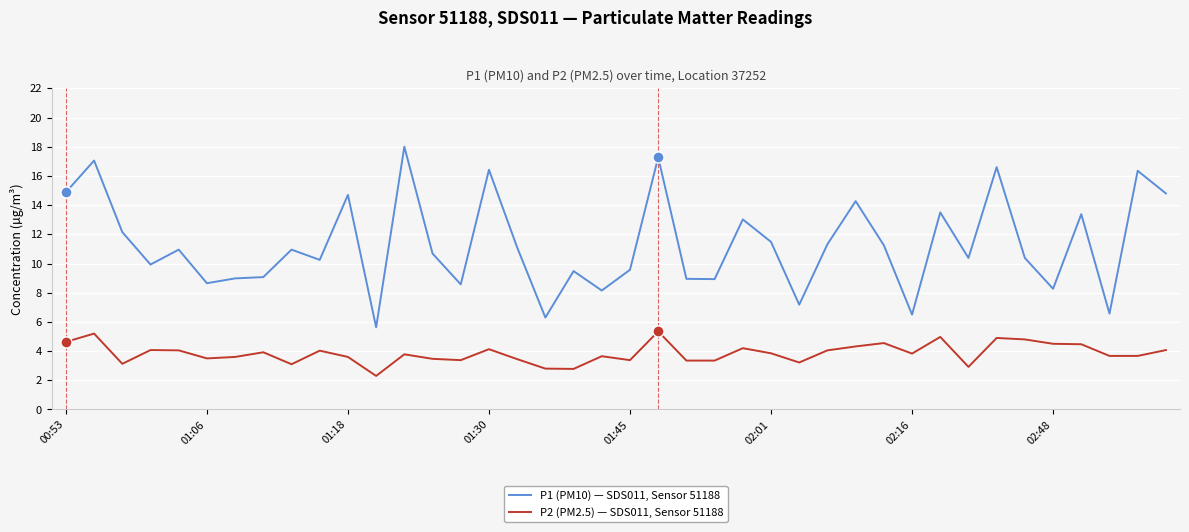

What is the minimum value shown in the chart?

2.3